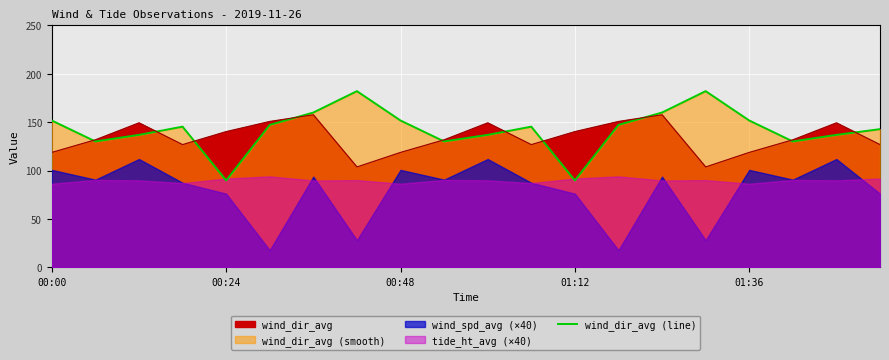

How many points are lower than both their immediate neighbors (excluding endpoints)?

5